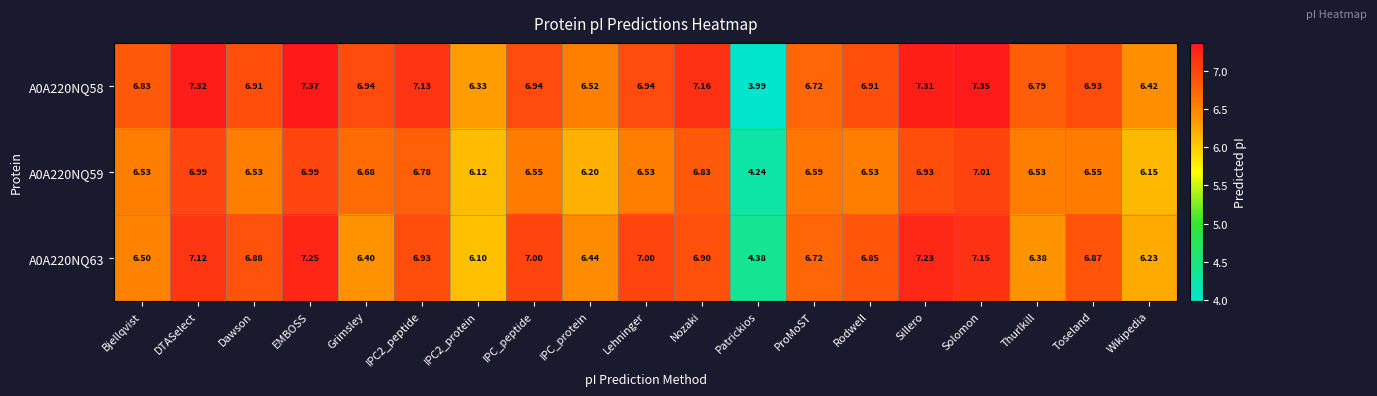

At which category is the sum across all series the highest?

EMBOSS